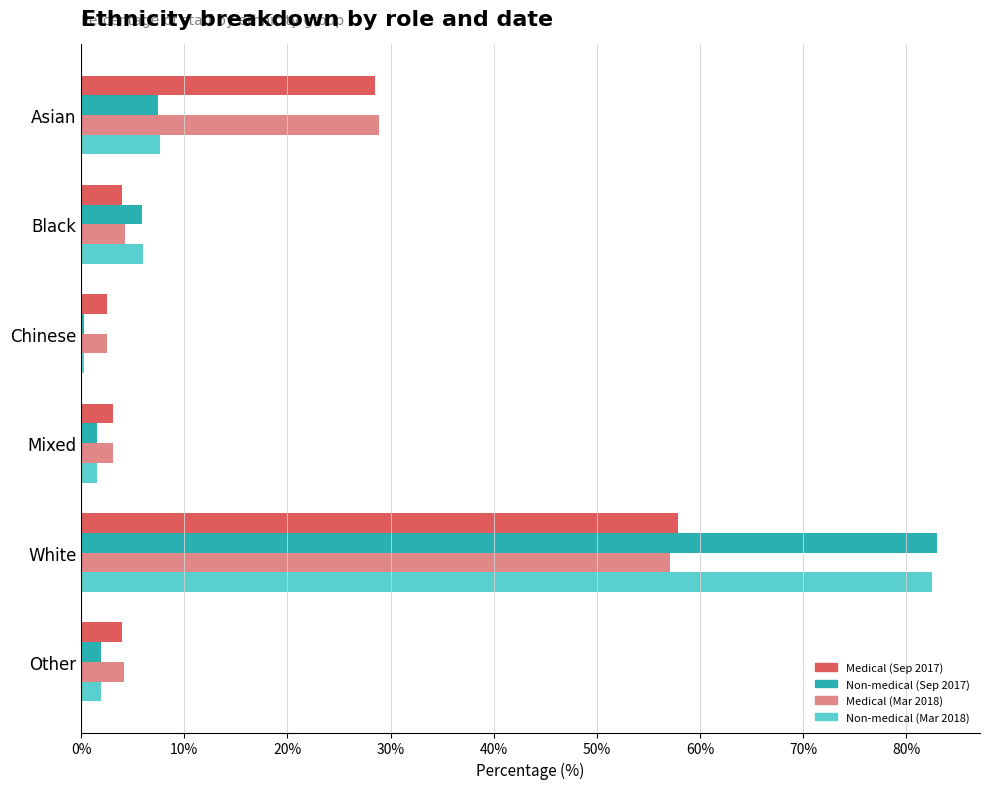

Is the value of Medical (Sep 2017) at Asian greater than the value of Non-medical (Mar 2018) at White?

No